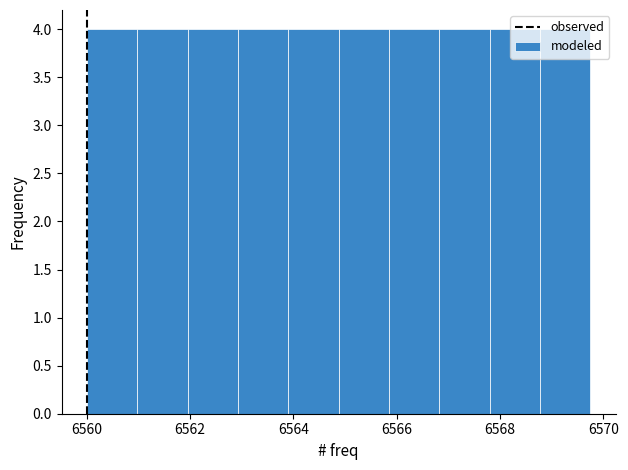

Reading left to right, list every bar in this chart as the range it spans on the x-axis followed by its height. Neither the bar edges nor the heights are printed on the chart, so give them approximately, as read against the axes.

6560.0 to 6561.0: 4
6561.0 to 6562.0: 4
6562.0 to 6563.0: 4
6563.0 to 6564.0: 4
6564.0 to 6564.8: 4
6564.8 to 6565.8: 4
6565.8 to 6566.8: 4
6566.8 to 6567.8: 4
6567.8 to 6568.8: 4
6568.8 to 6569.8: 4